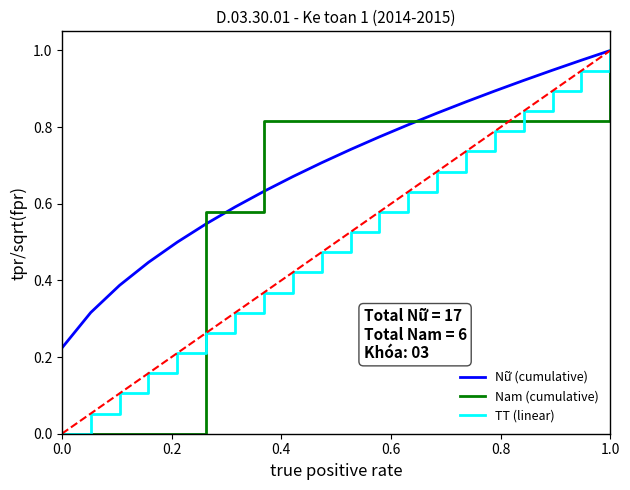

List the series in order of their overall mean, lowest first.

TT (linear), Nam (cumulative), Nữ (cumulative)